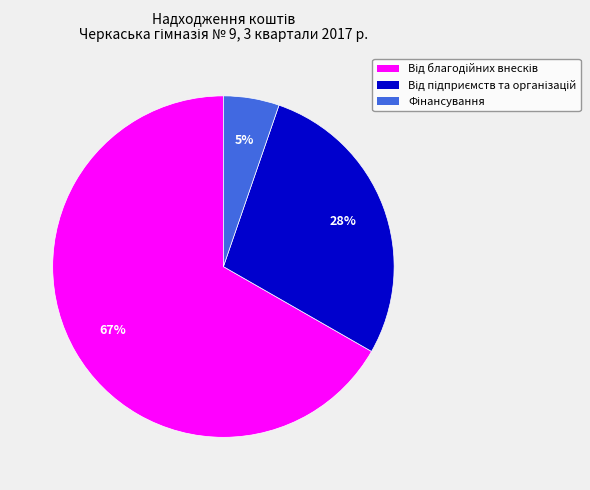

How many slices are in this pie chart?

3